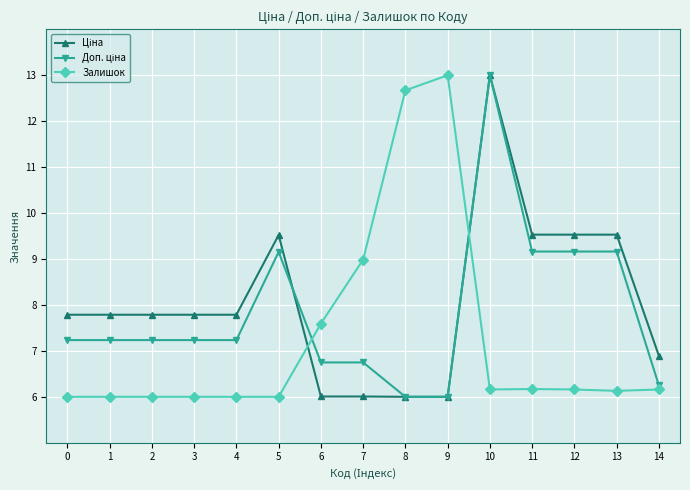

What is the total value across all series at 9?

25.0